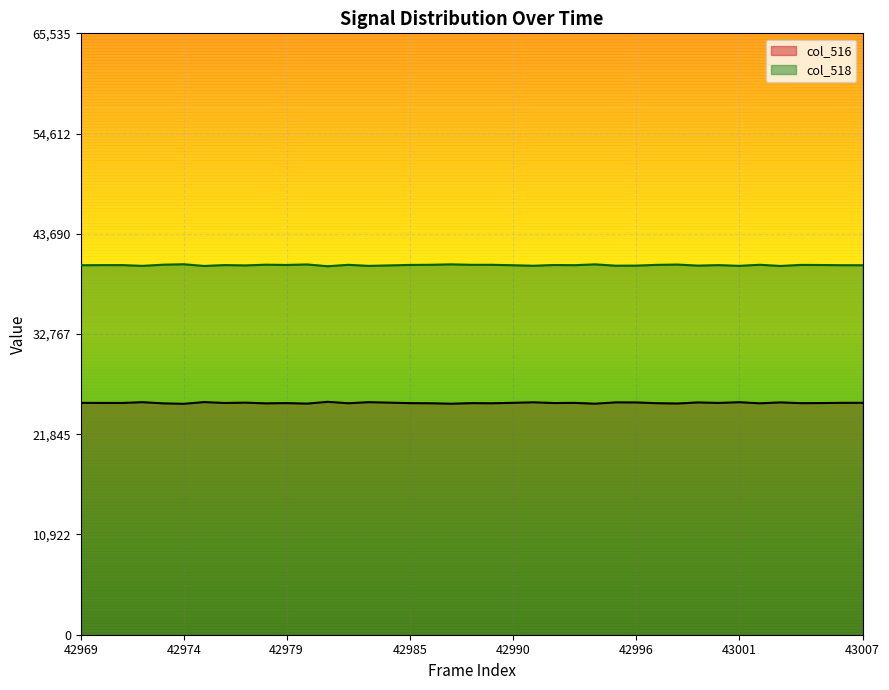

True or false: col_516 and col_518 cross at least once.

False